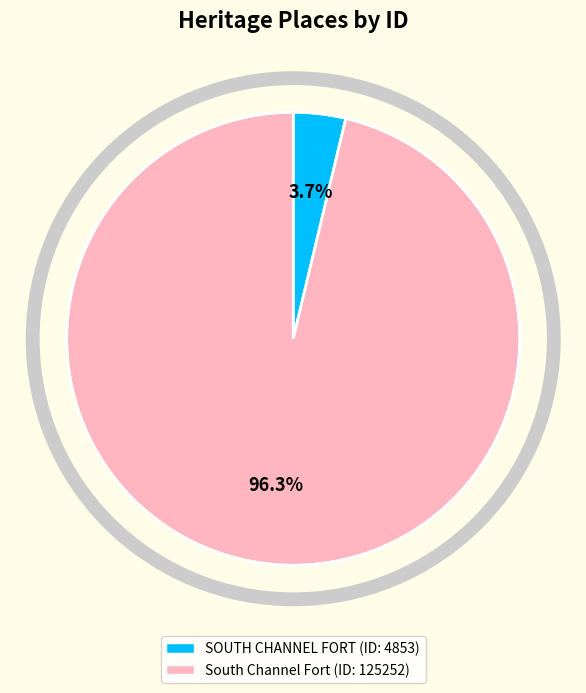

Which category has the biggest portion of the pie?

South Channel Fort